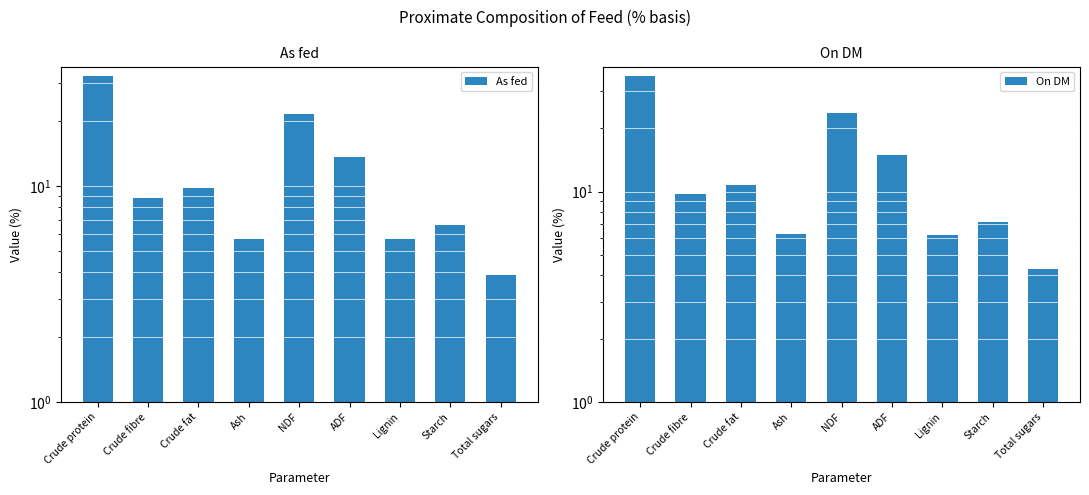

Is it true that As fed equals 6.6 at Starch?

True